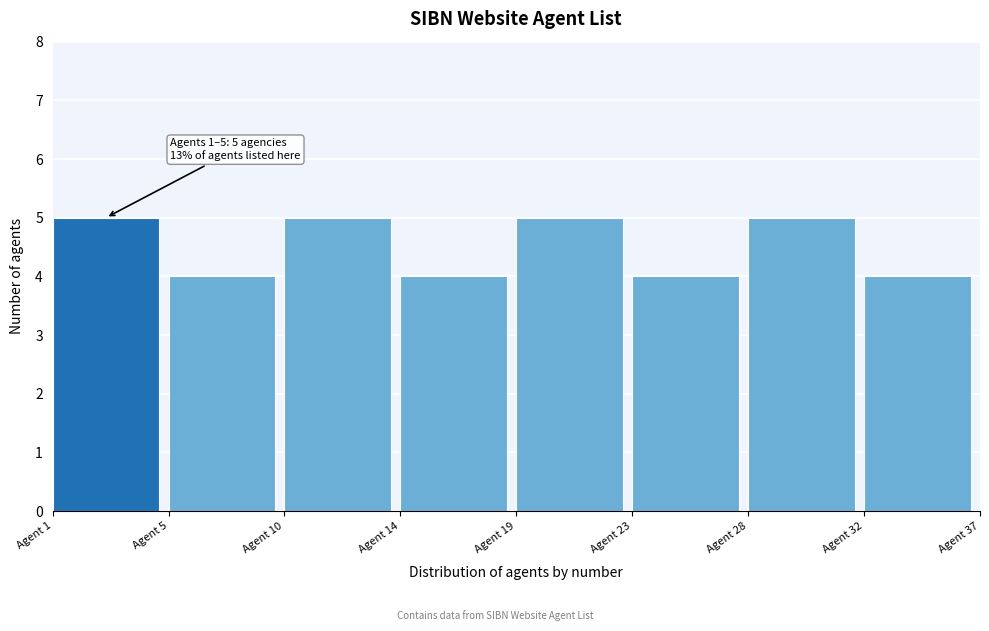

Reading left to right, transcribe all the data shown in this chart.

5	4	5	4	5	4	5	4